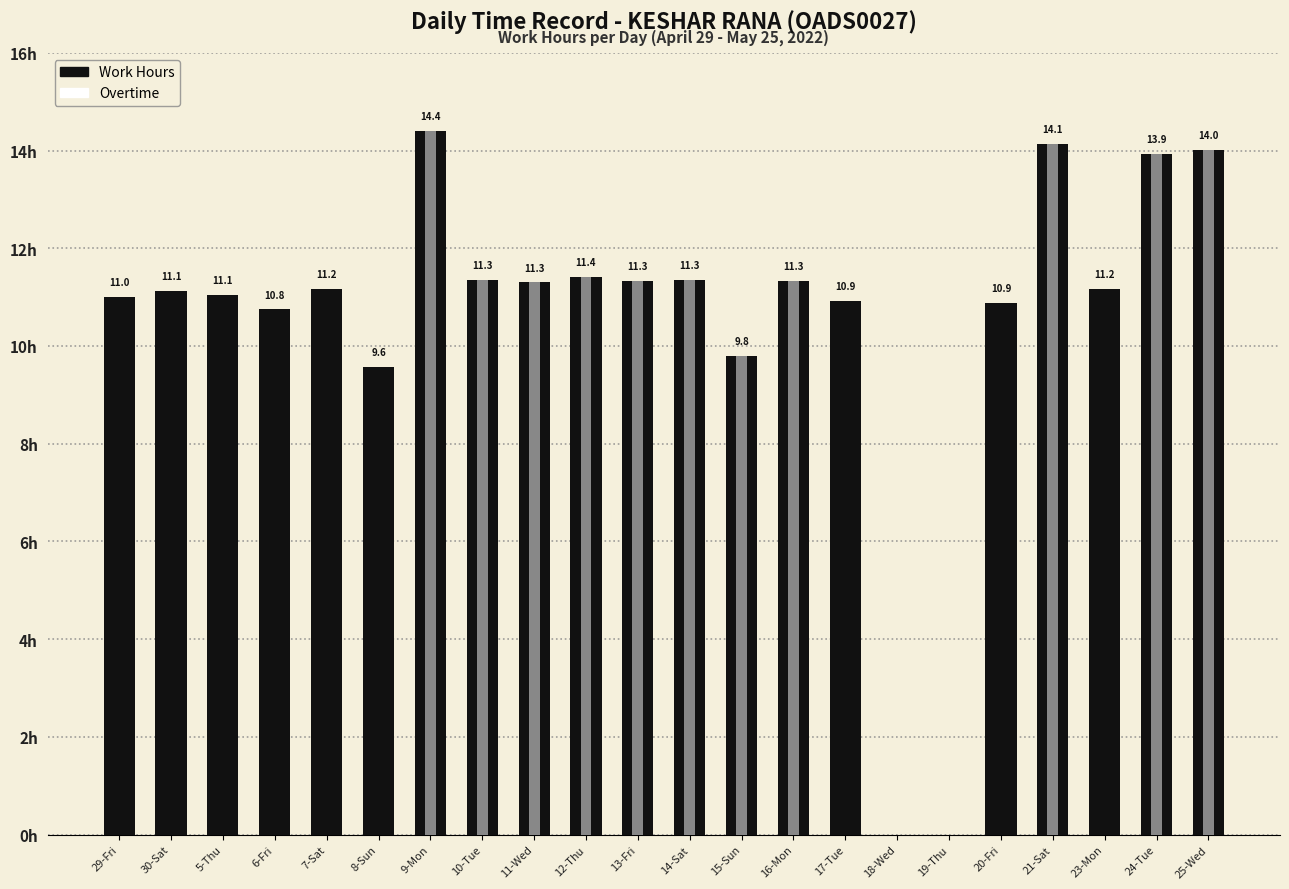

What is the value of the Overtime bar at the 12th from the left?

11.3